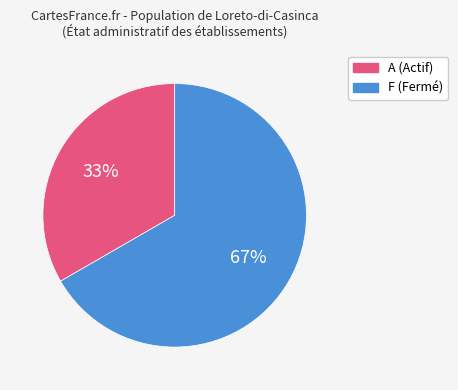

To the nearest percent, what is the average slice percentage?

50%